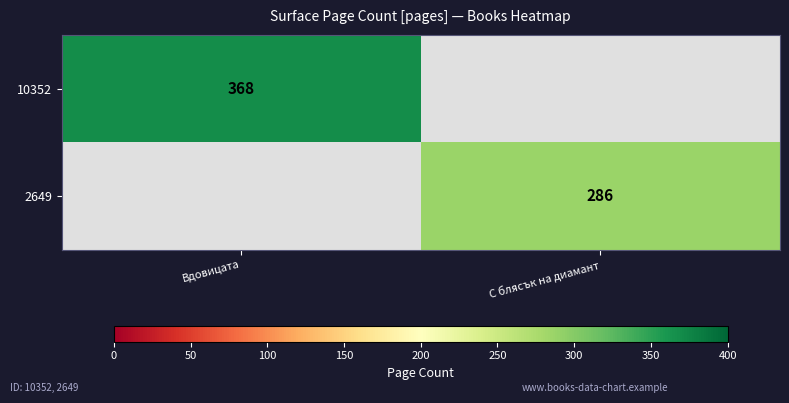

Is it true that 2649 equals 176 at С блясък на диамант?

False